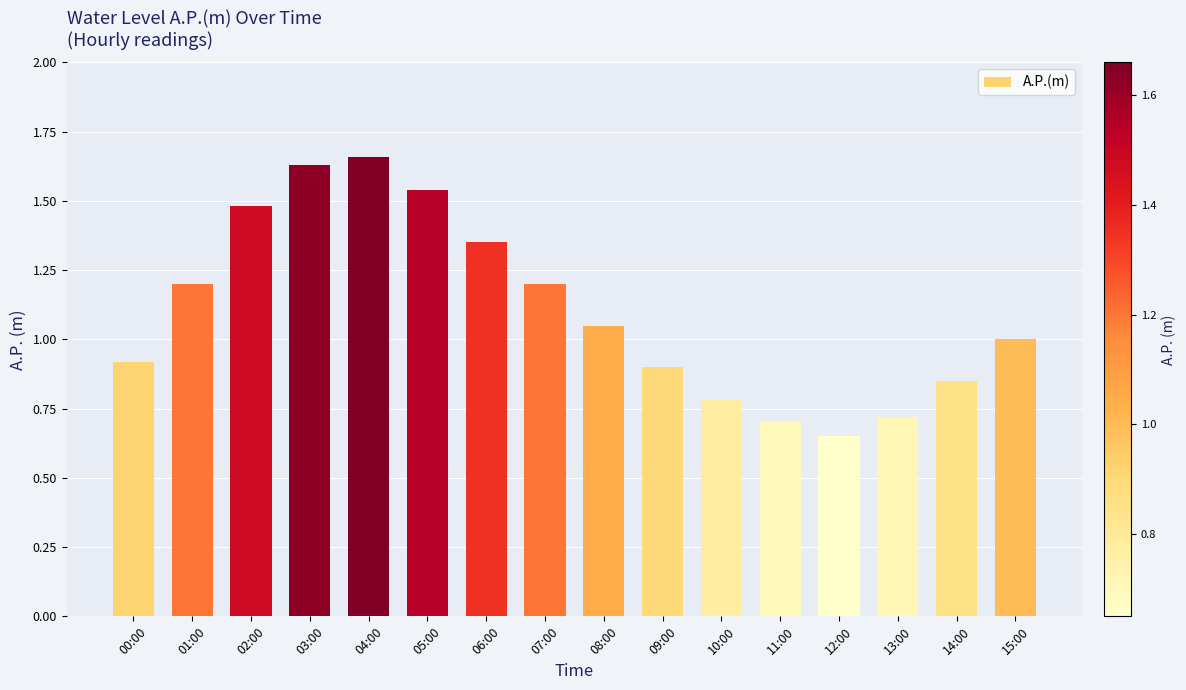

Are the bars horizontal?

No